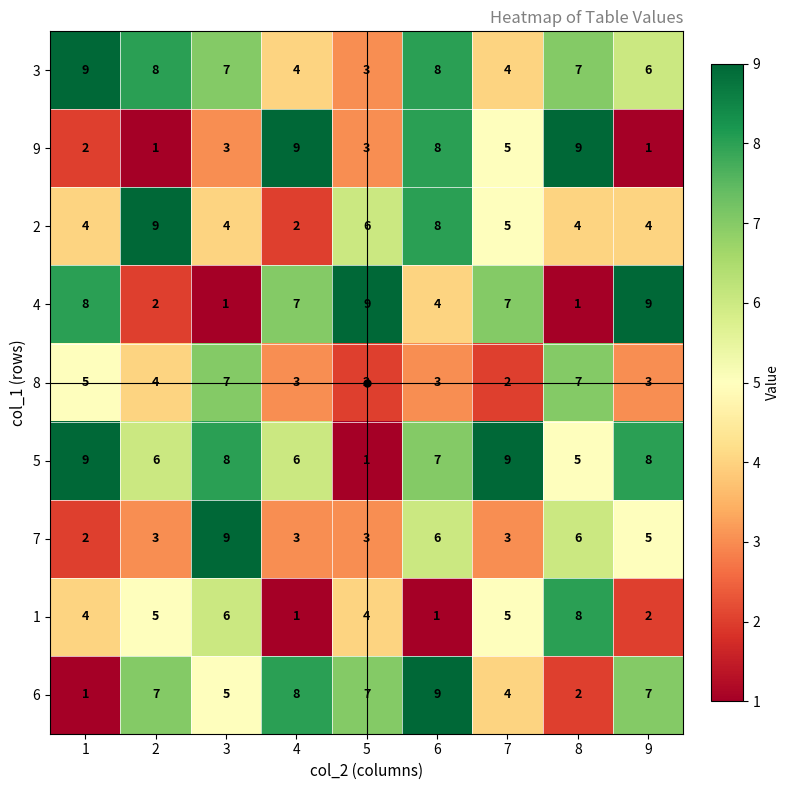

At which category is the sum across all series the highest?

6